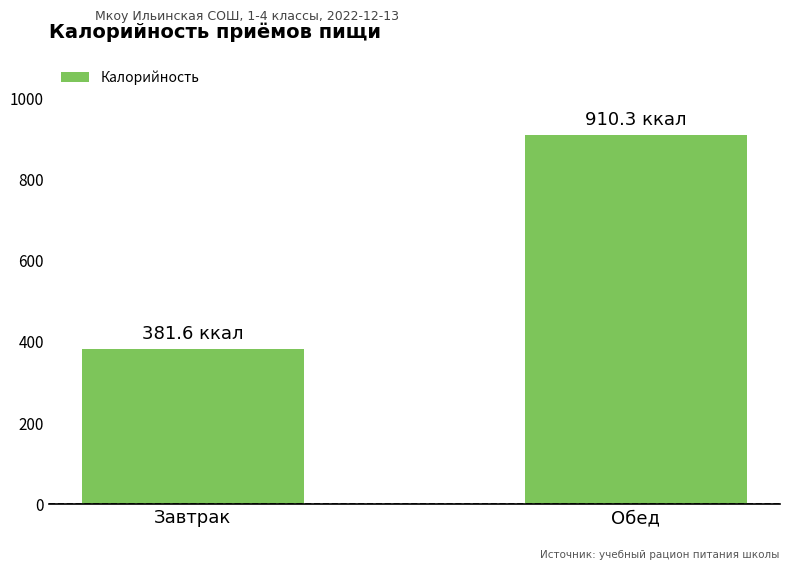

Where does the data first go above 910?

Обед